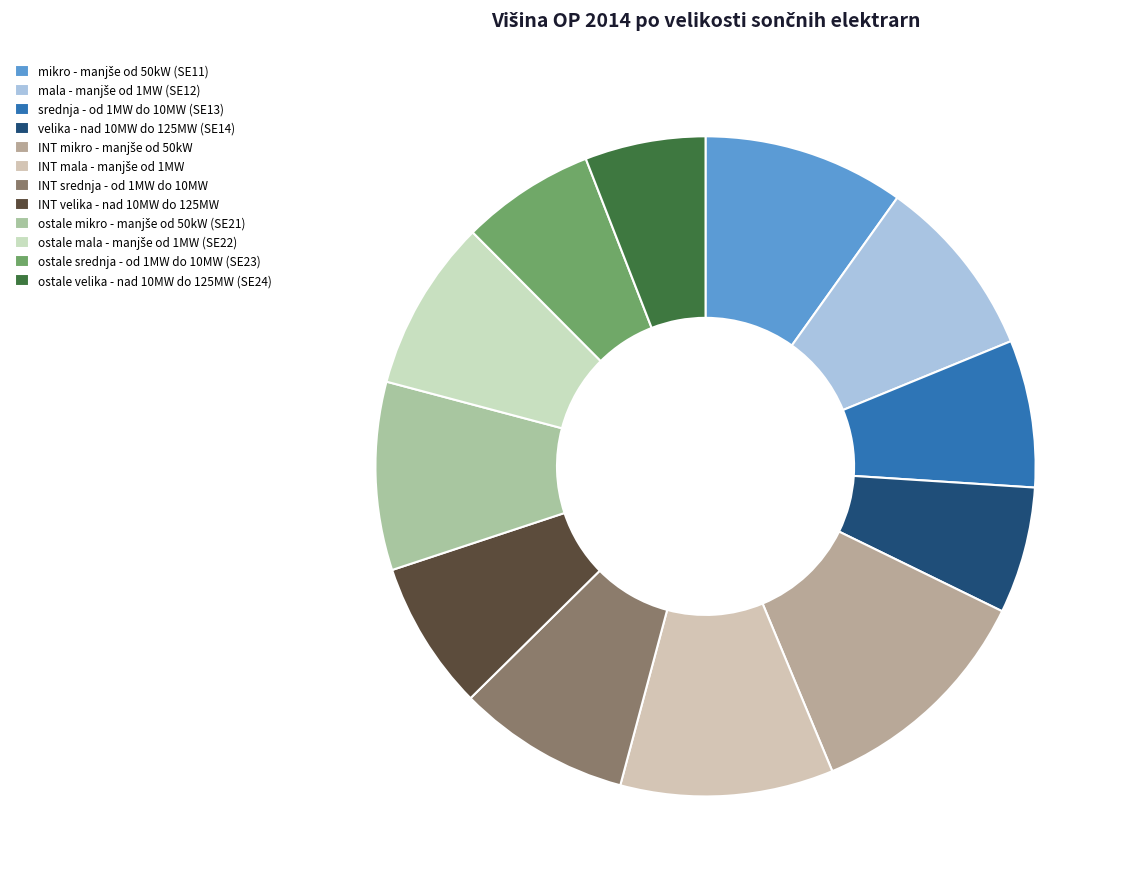

The srednja - od 1MW do 10MW (SE13) slice represents 1% of the pie. True or false?

False